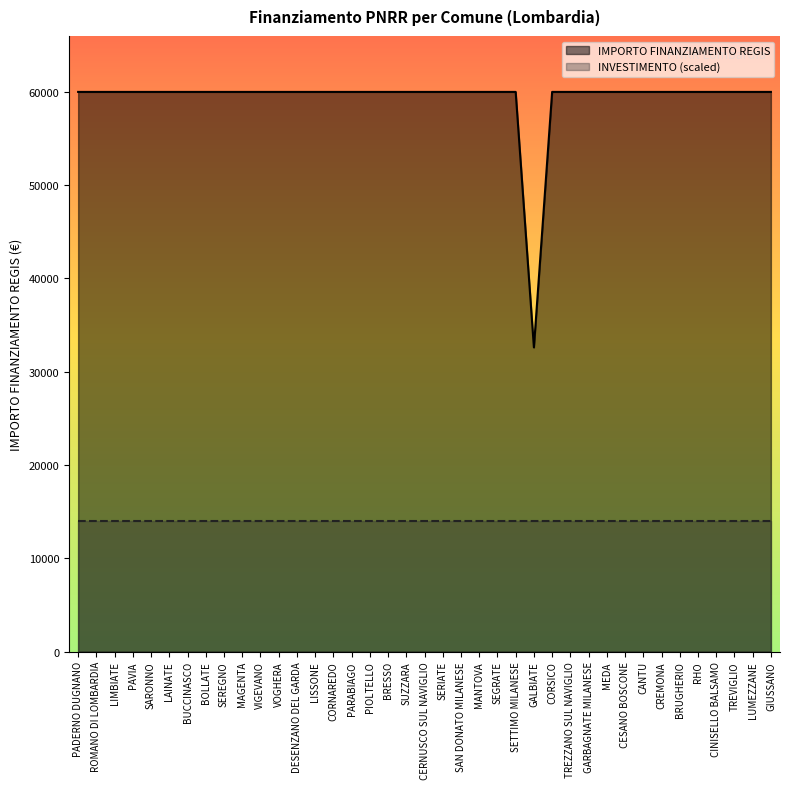

What is the minimum value shown in the chart?

32589